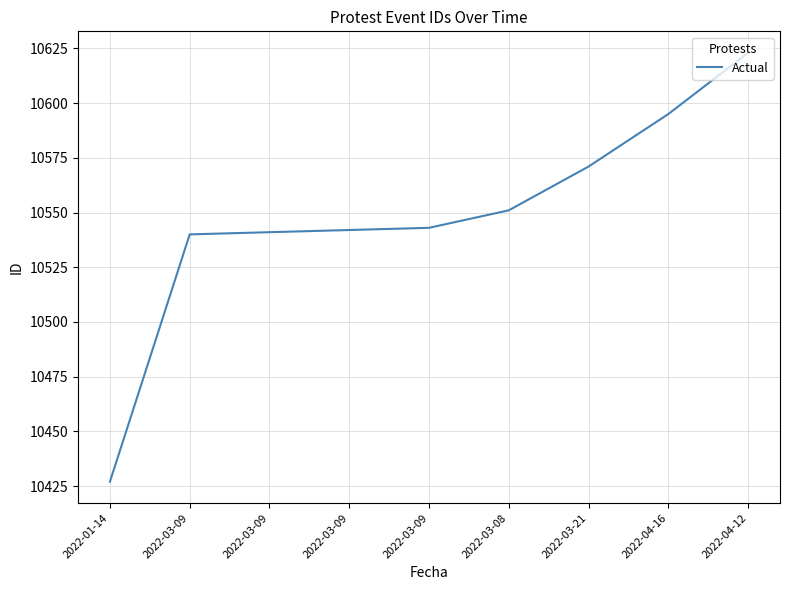

Rank the categories by value from highest to lowest.

2022-04-12, 2022-04-16, 2022-03-21, 2022-03-08, 2022-03-09, 2022-03-09, 2022-03-09, 2022-03-09, 2022-01-14